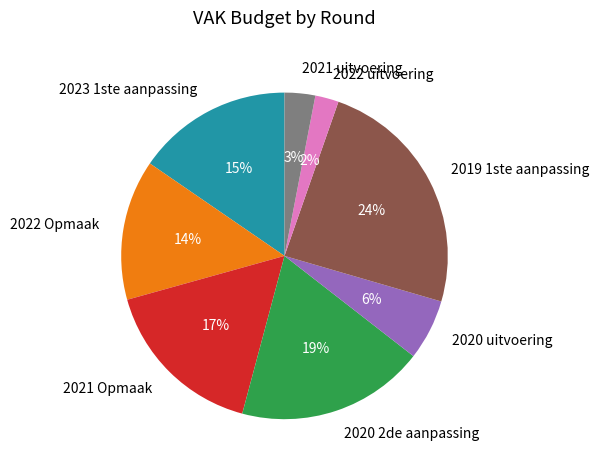

Which has a higher value, 2020 uitvoering or 2022 uitvoering?

2020 uitvoering